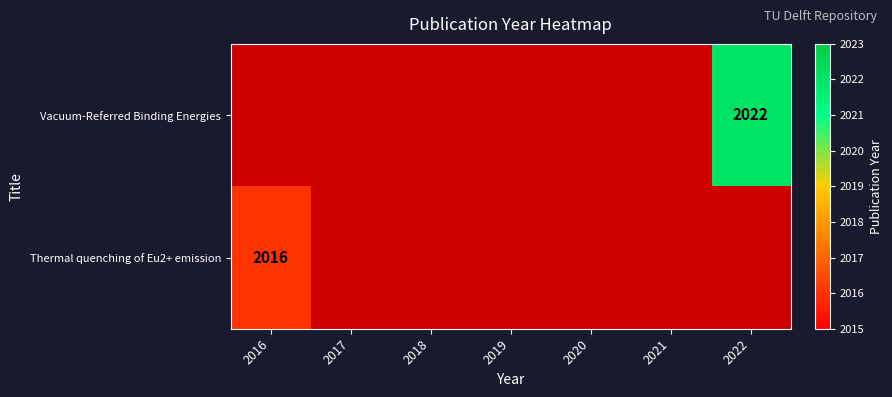

At which category does the chart reach its minimum across all series?

2016